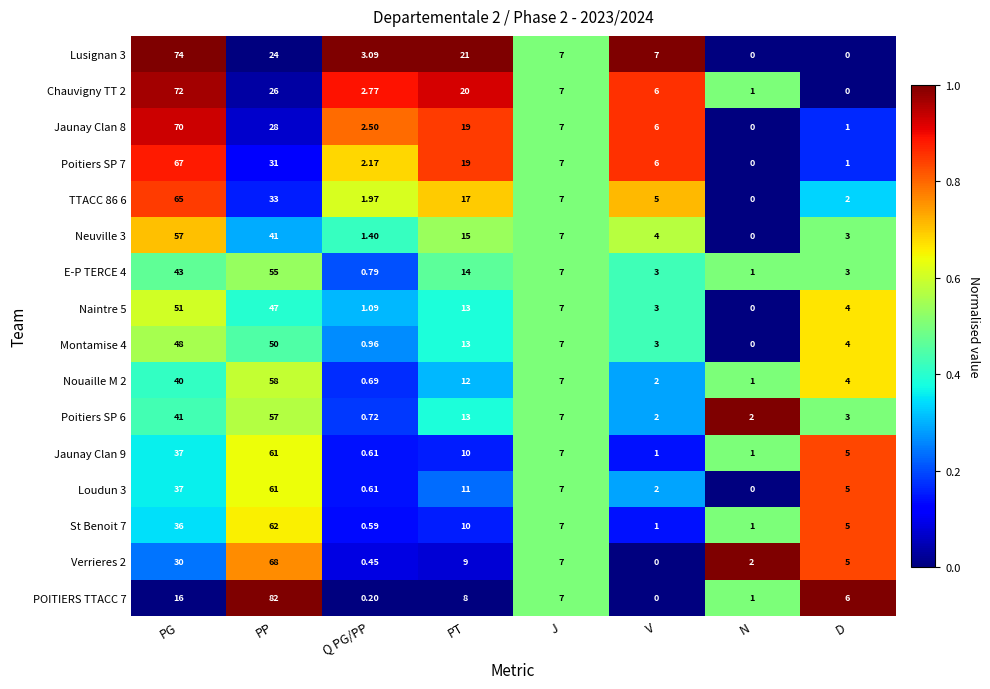

At how many categories does at least one series exceed 0?

8